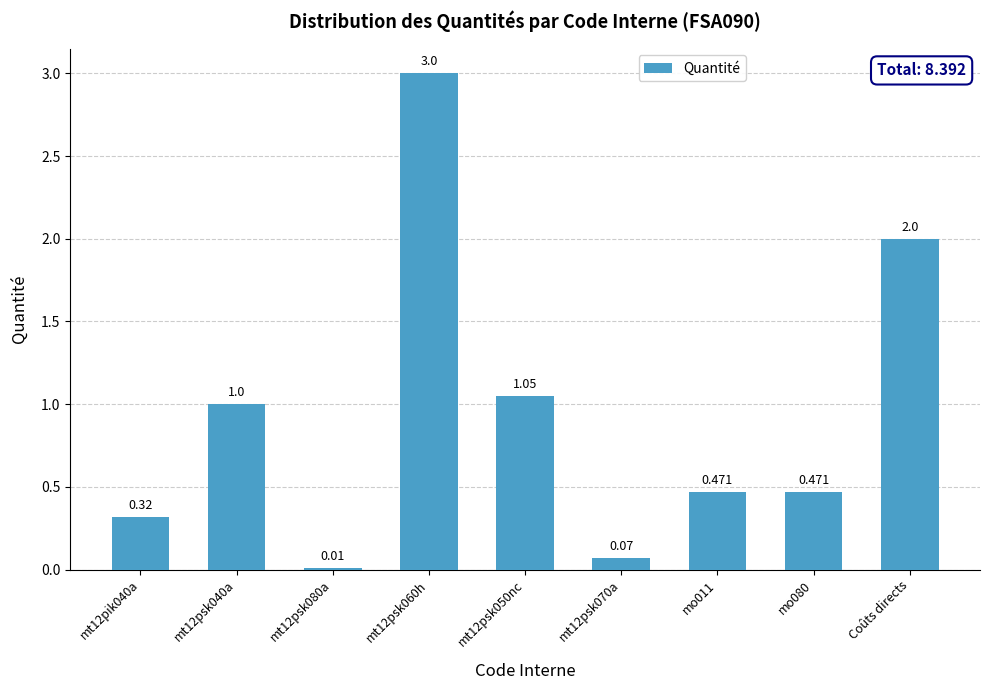

What is the label of the 9th bar from the left?

Coûts directs